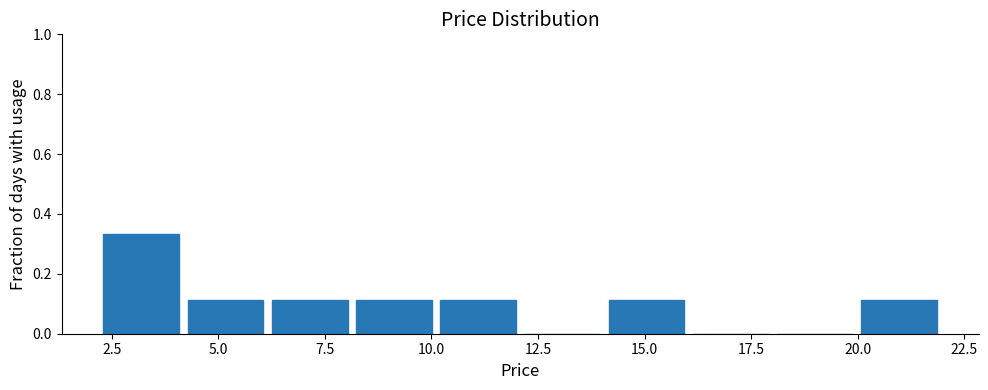

Around what value on the x-axis is the tallest bar? Give the approximate position of its centre, as read against the axis.

3.0